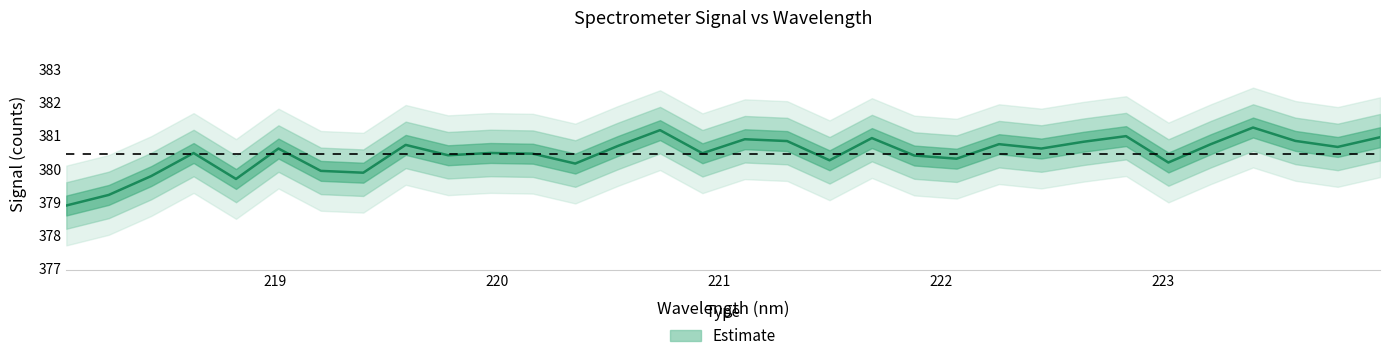

True or false: there are more than 0 points higher than both neighbors.

True